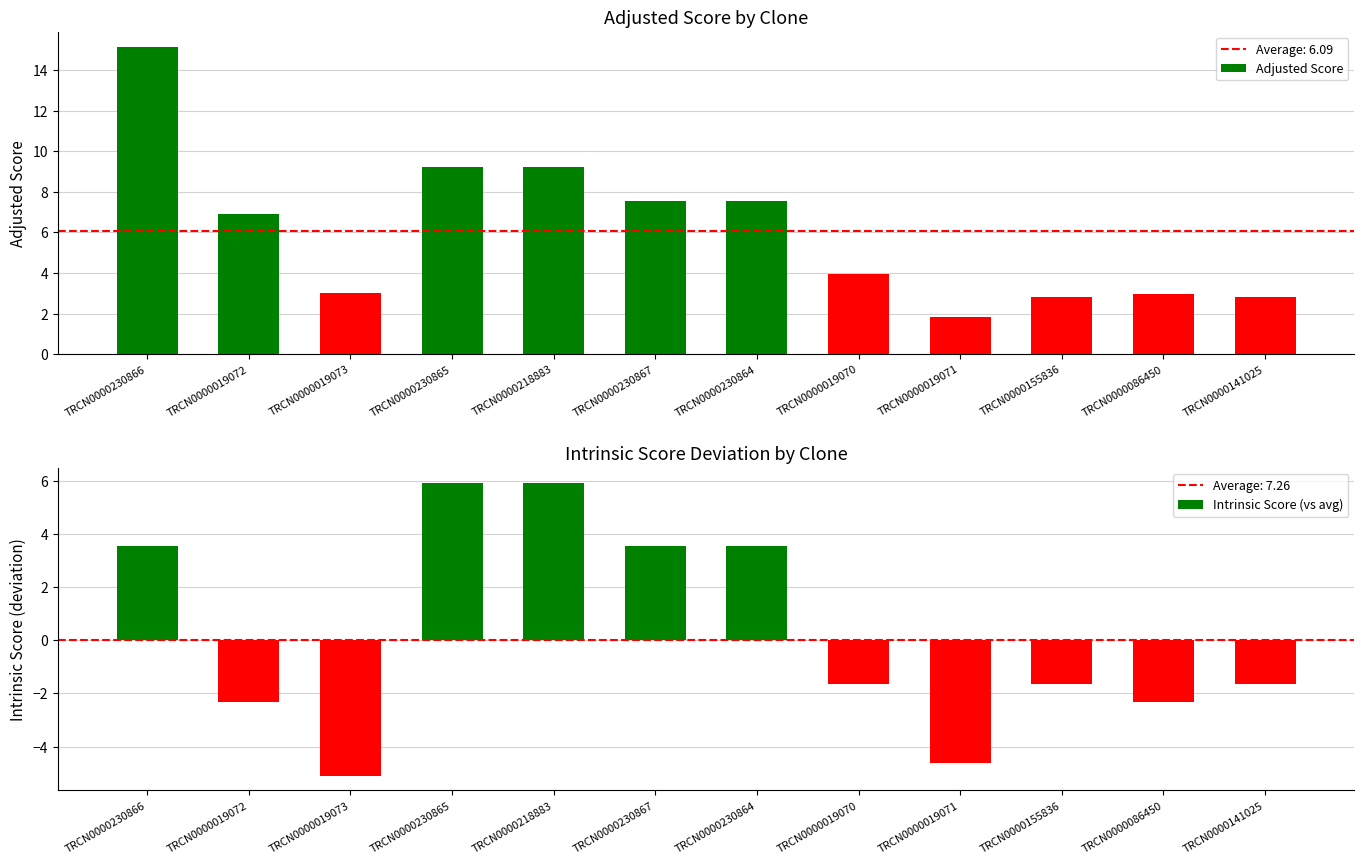

Where is Adjusted Score nearest to the value 8?

TRCN0000230867